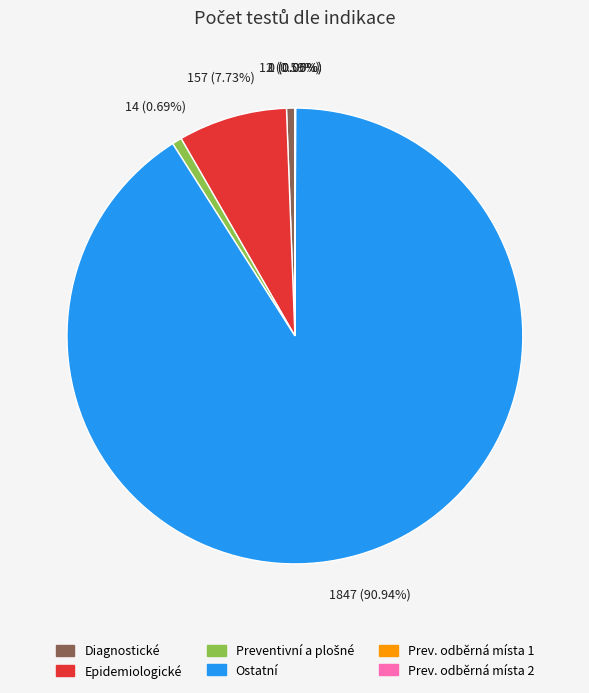

How many segments does this pie chart have?

6